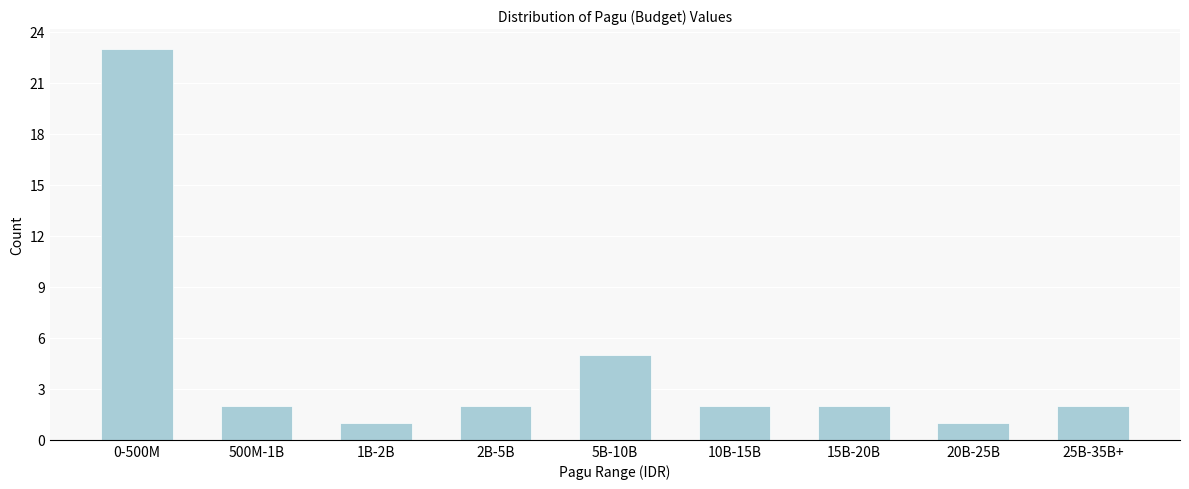

Reading left to right, extract all data points from this chart.

0-500M=23	500M-1B=2	1B-2B=1	2B-5B=2	5B-10B=5	10B-15B=2	15B-20B=2	20B-25B=1	25B-35B+=2